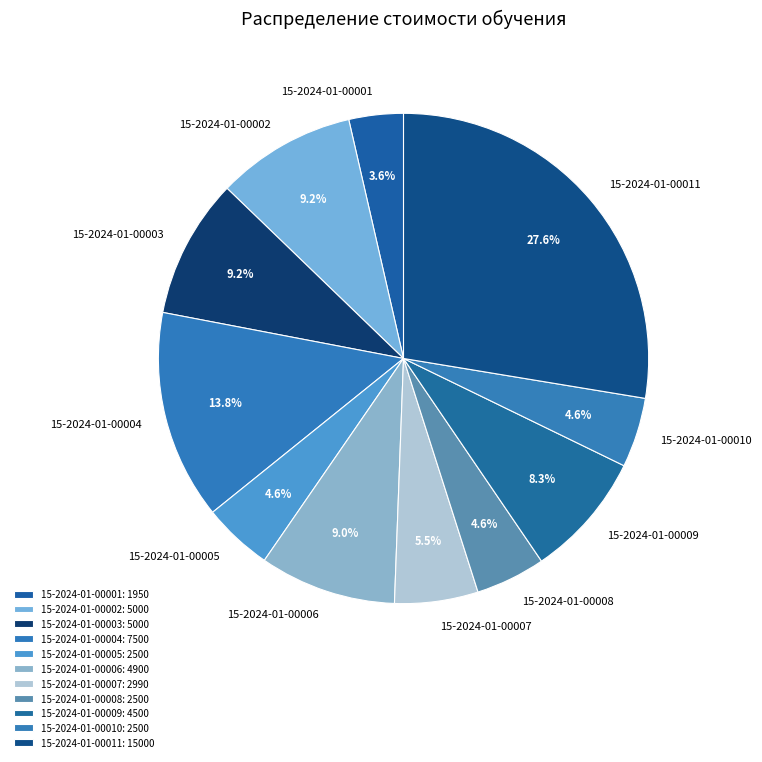

Between 15-2024-01-00003 and 15-2024-01-00011, which is larger?

15-2024-01-00011